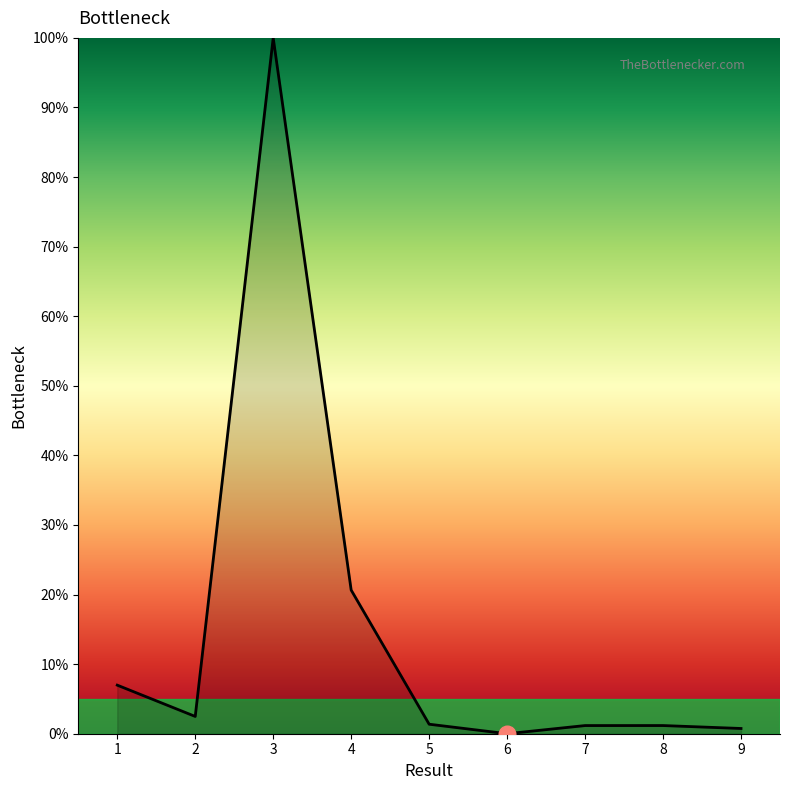

What is the difference between the maximum and minimum values?

100.0